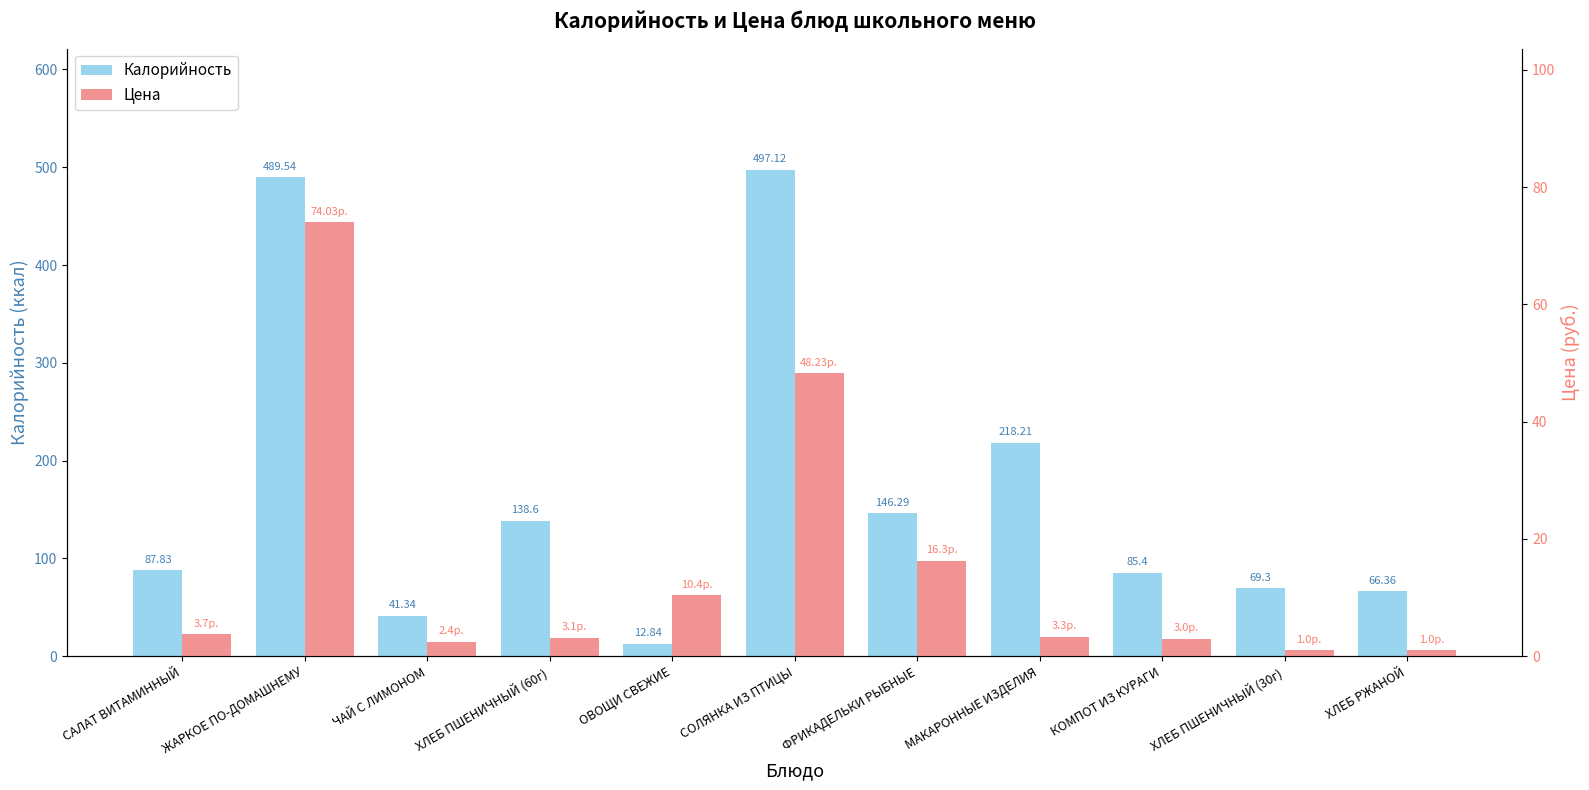

Where is Калорийность nearest to the value 254?

МАКАРОННЫЕ ИЗДЕЛИЯ